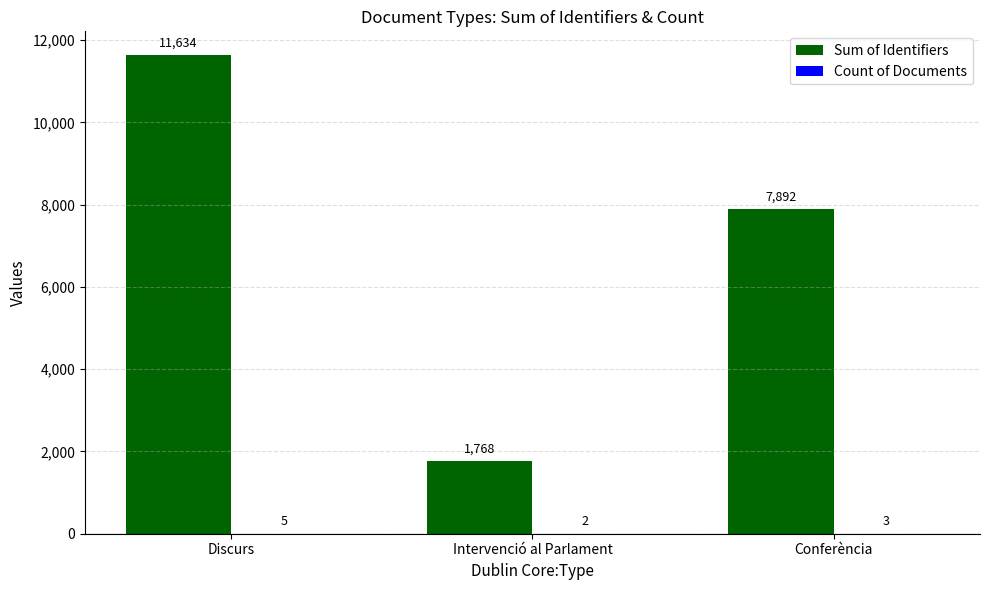

True or false: Sum of Identifiers has a value of 4845 at Discurs.

False